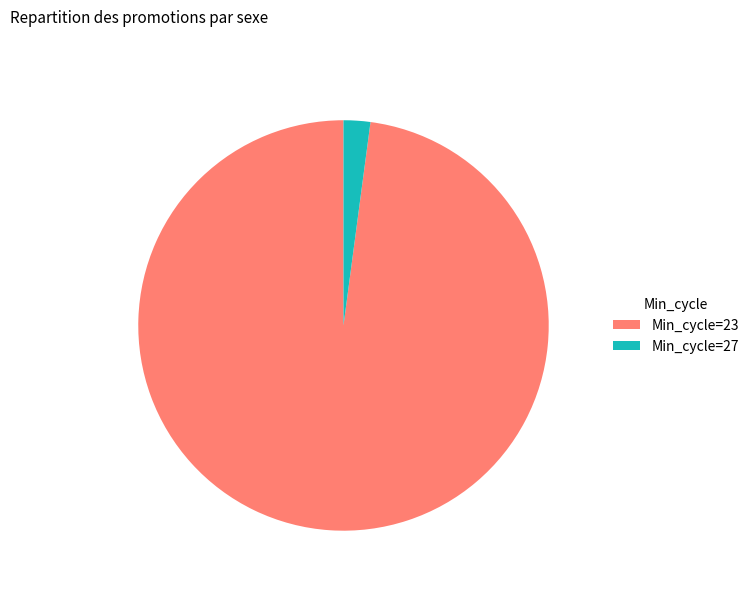

Between Min_cycle=27 and Min_cycle=23, which is larger?

Min_cycle=23